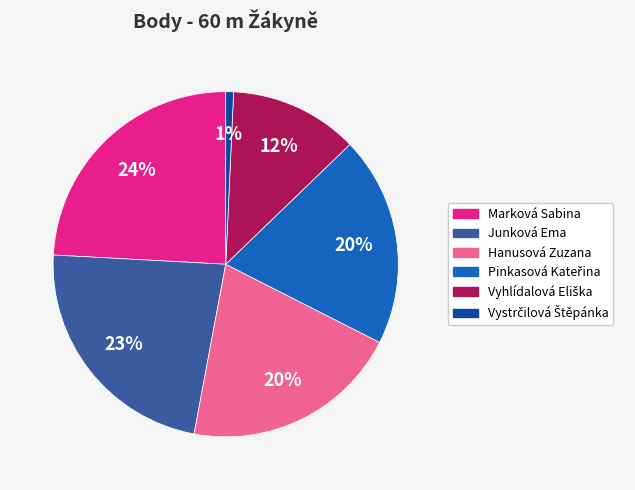

Which slice is the largest?

Marková Sabina